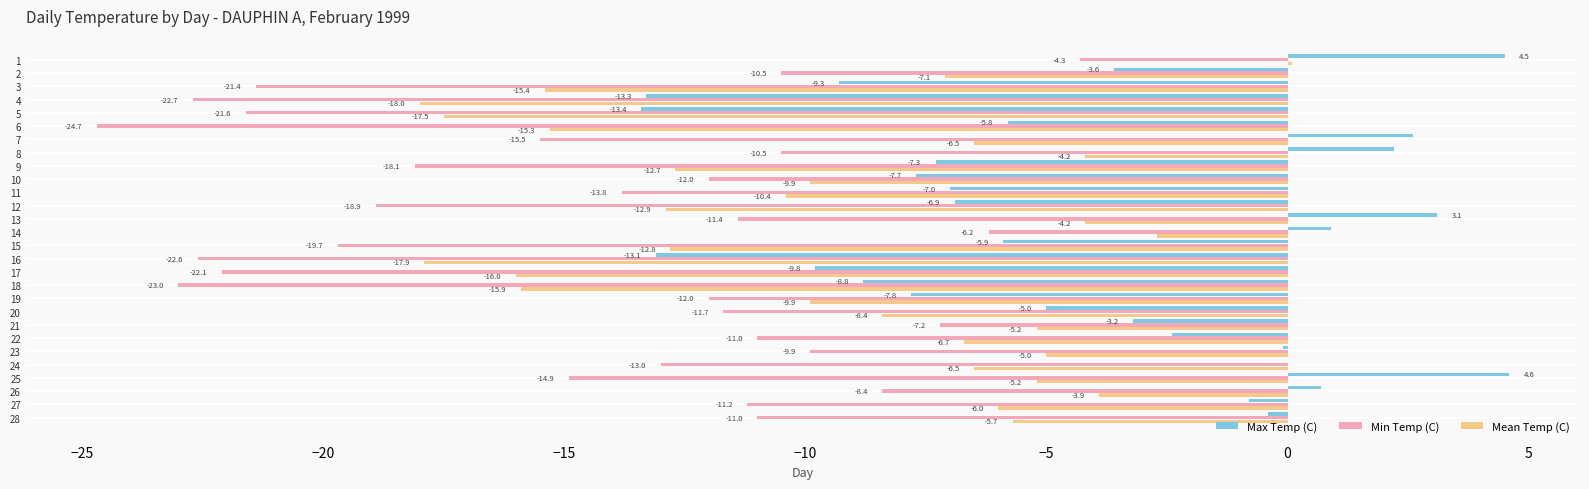

Count the number of categories in the chart.

28